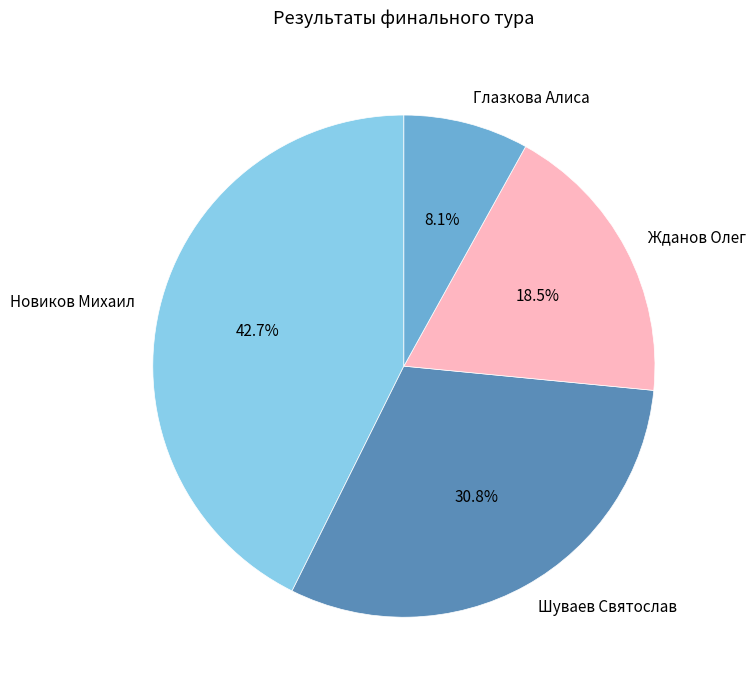

What portion of the pie excludes Жданов Олег?

81.5%